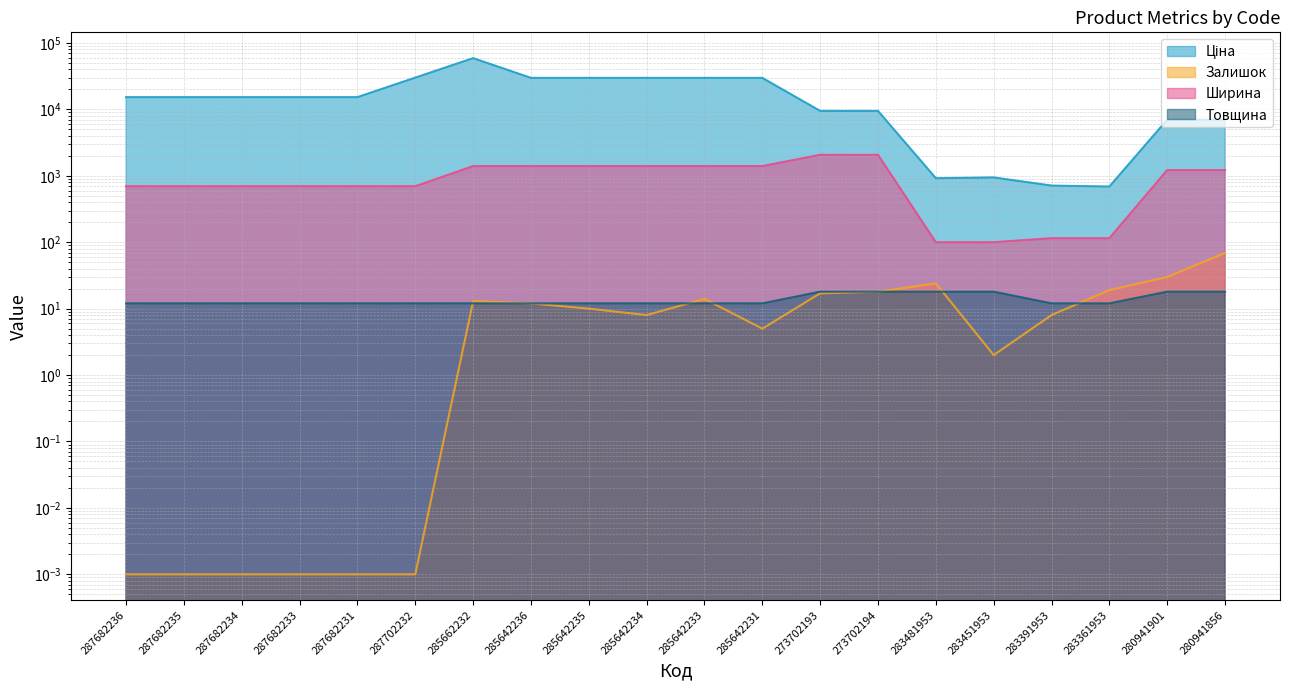

The value of Ширина at 287682231 is 261.0. True or false?

False